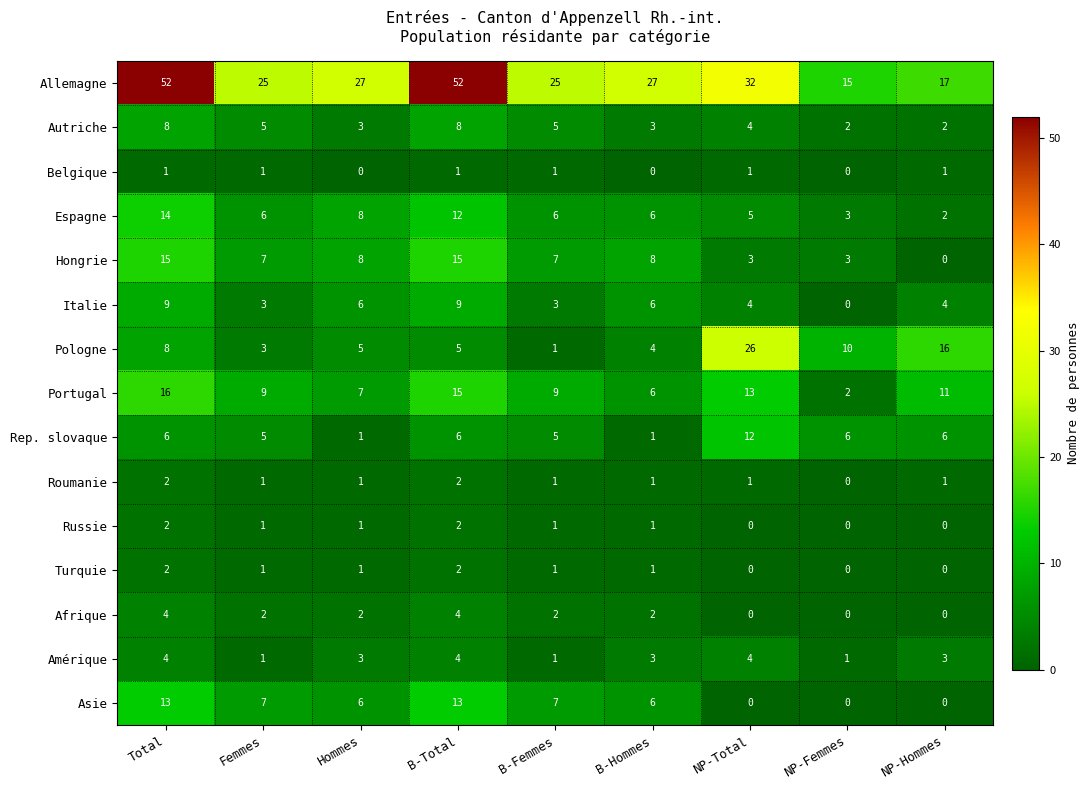

Count the number of categories in the chart.

9